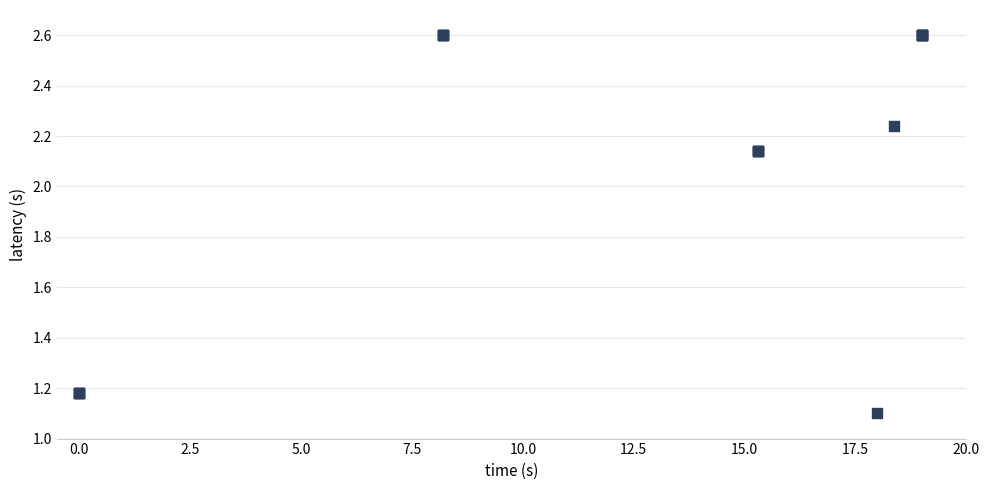

What Y value in the scatter plot is closest to 1?

1.1